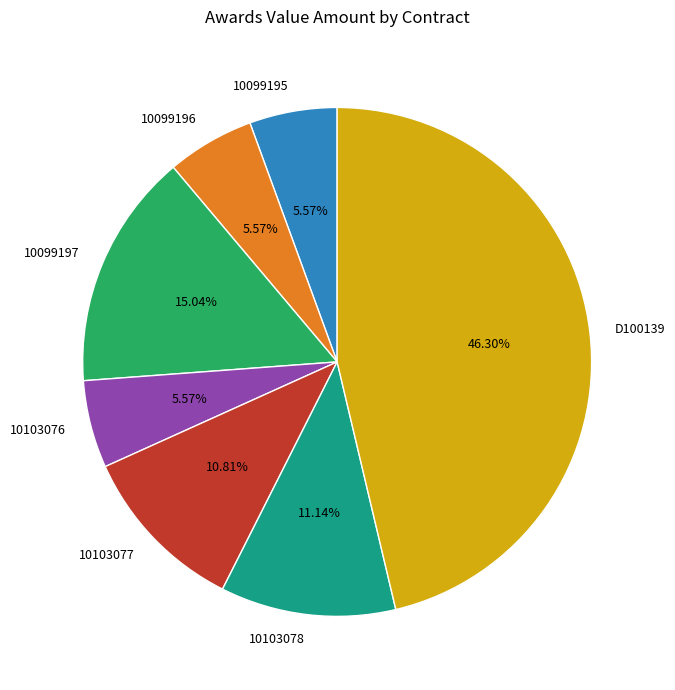

Count the number of slices in the pie.

7